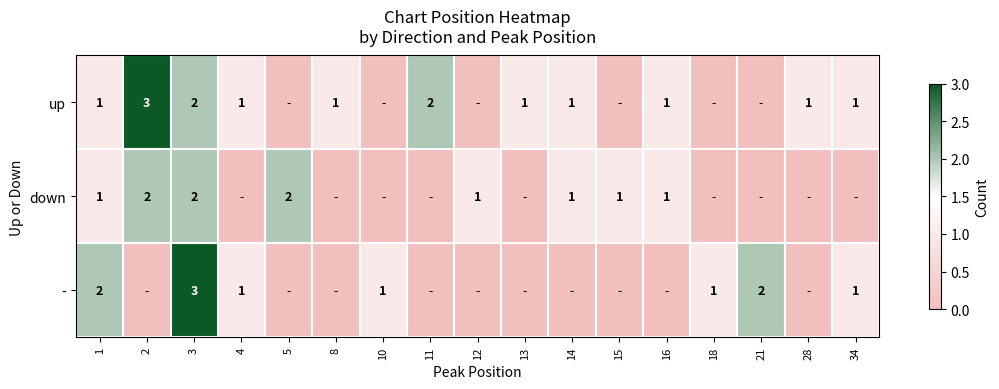

The value of - at 21 is 2. True or false?

True